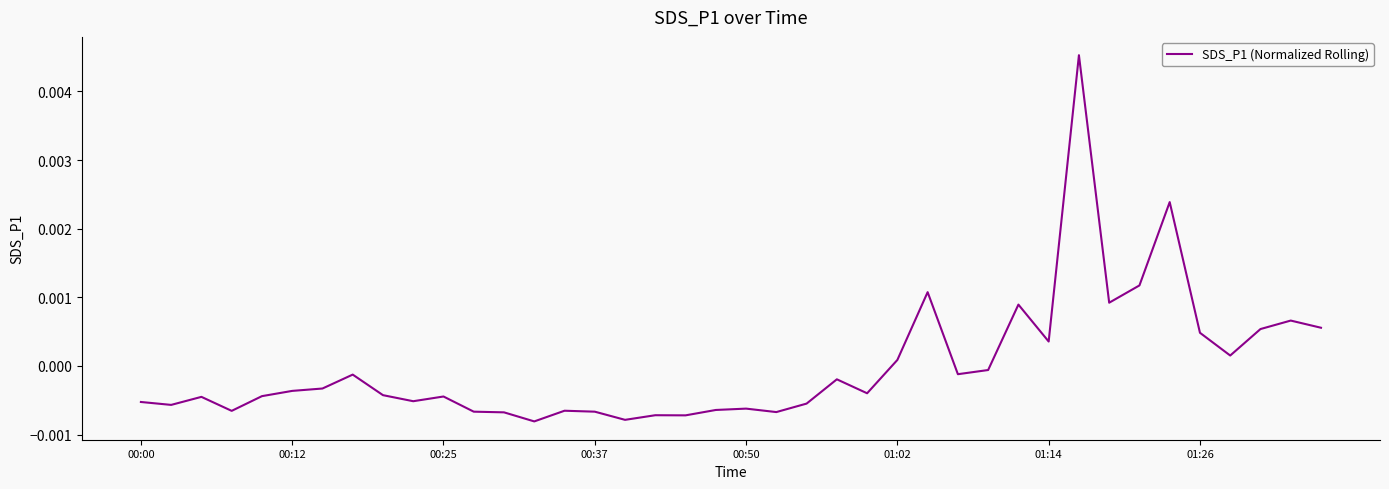

How many points are higher than both their immediate neighbors (excluding endpoints)?

12